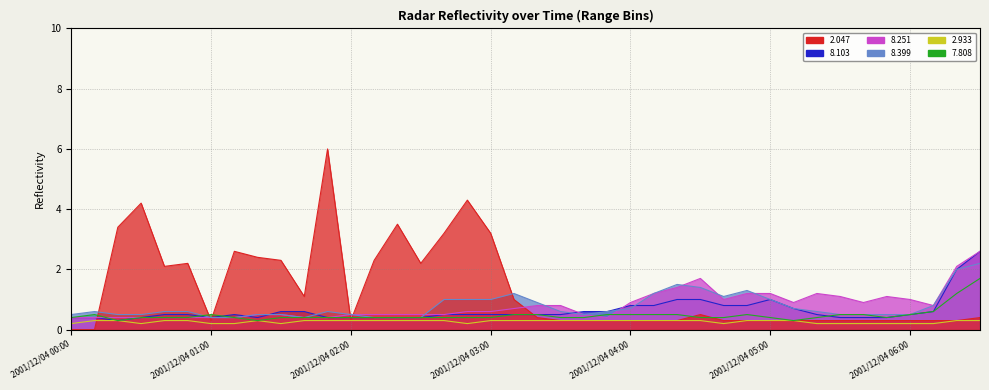

Where is the first local maximum for 2.933?

2001/12/04 01:20